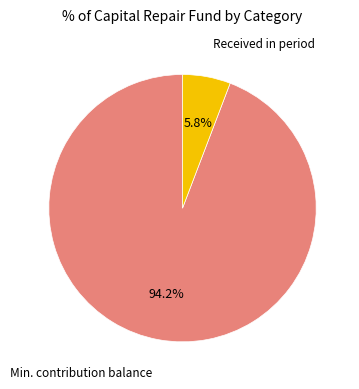

Count the number of slices in the pie.

2